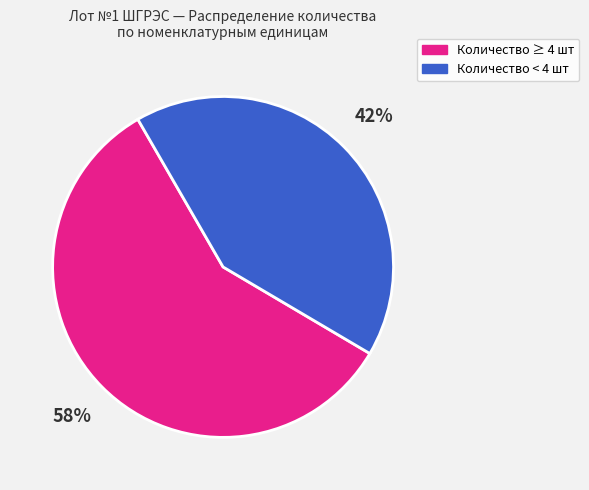

Combined, do Количество < 4 шт and Количество ≥ 4 шт account for over 50%?

Yes